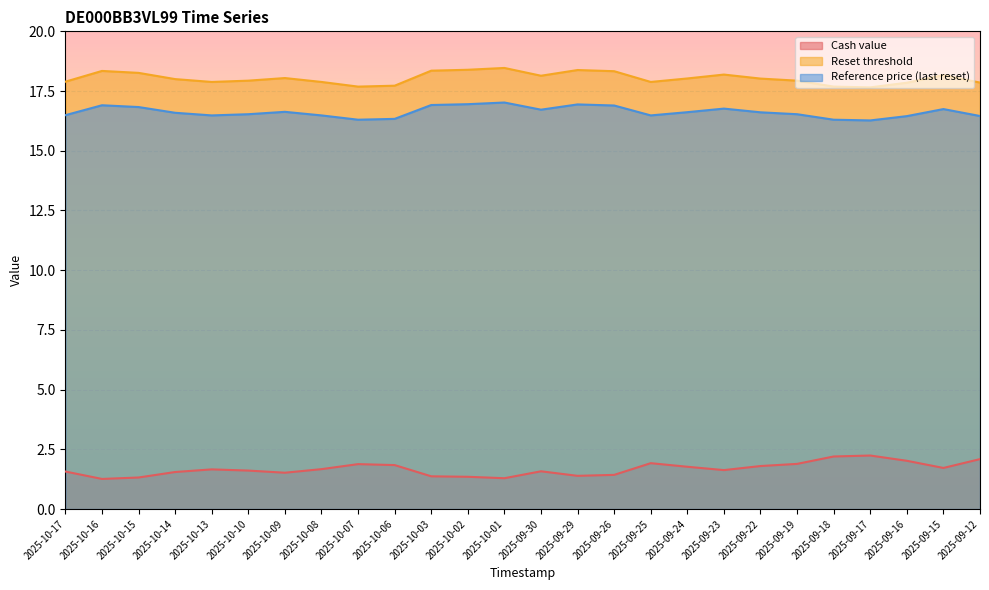

How many lines are shown in the chart?

3